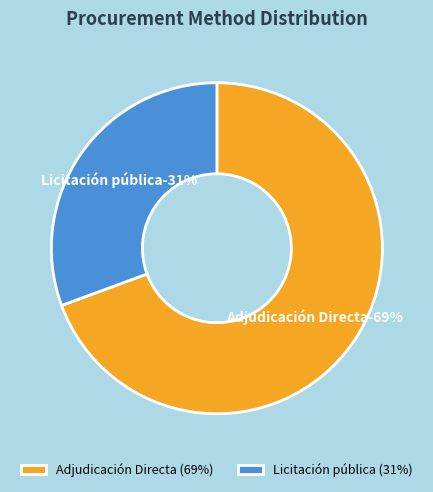

What is the largest slice in the pie chart?

Adjudicación Directa